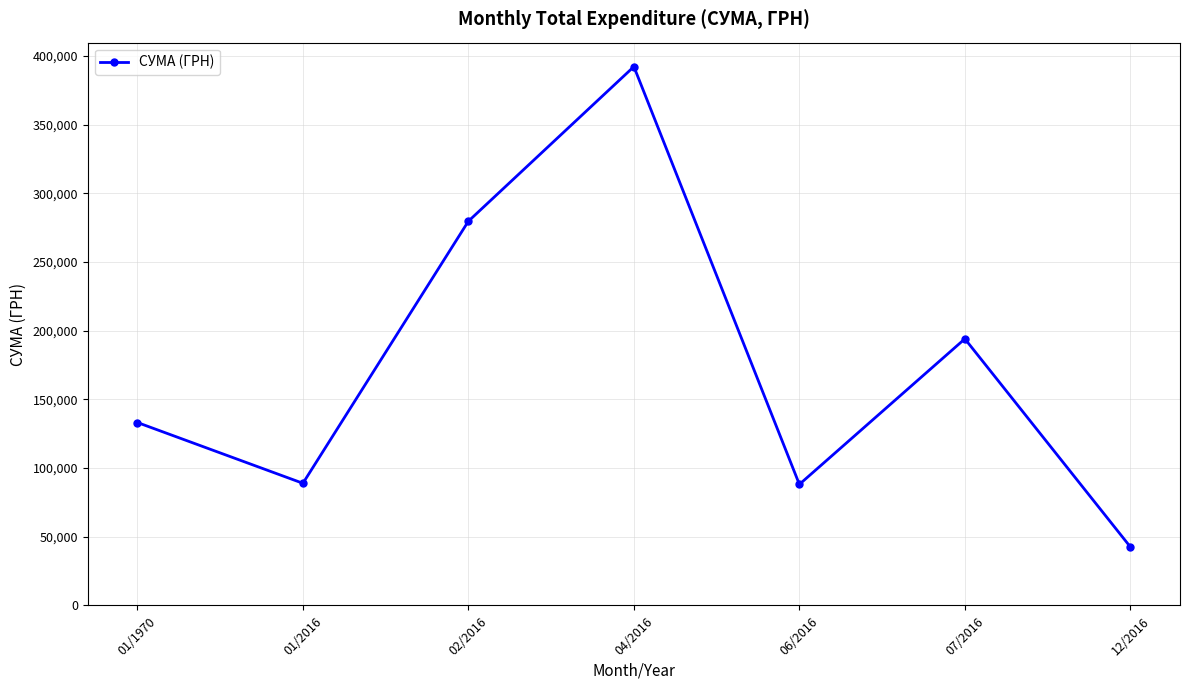

What is the label of the 1st point from the right?

12/2016